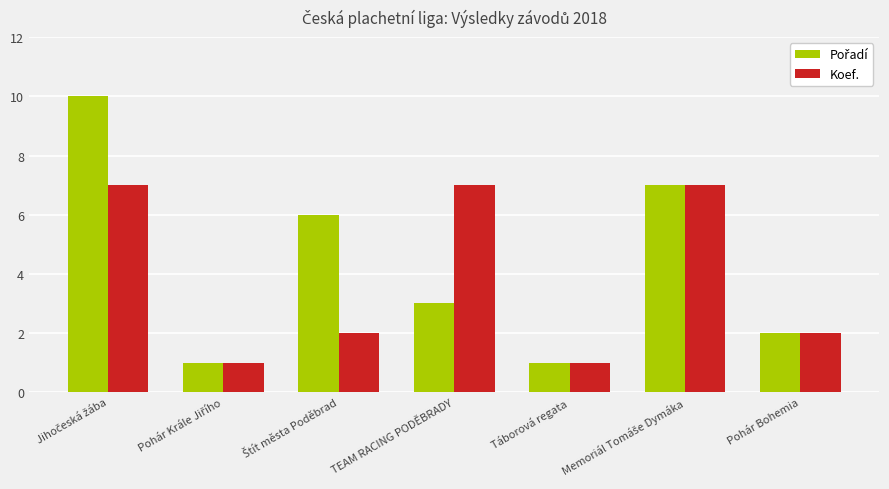

The value of Koef. at Táborová regata is 0. True or false?

False